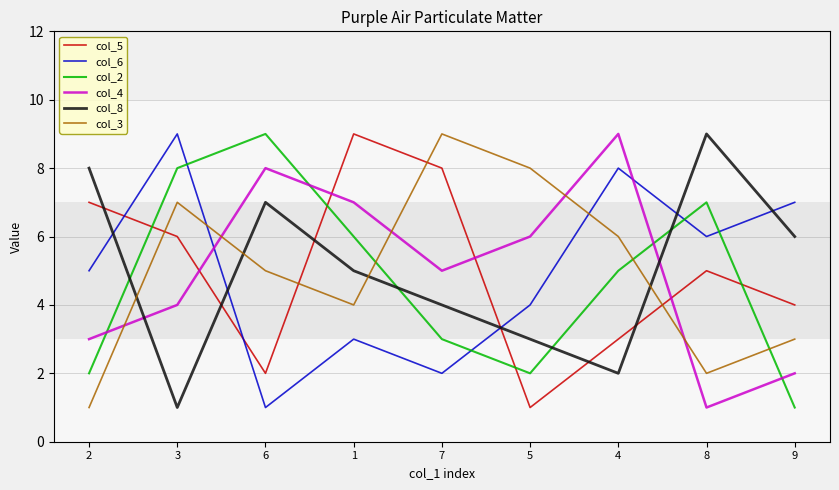

How many distinct data groups are displayed?

6